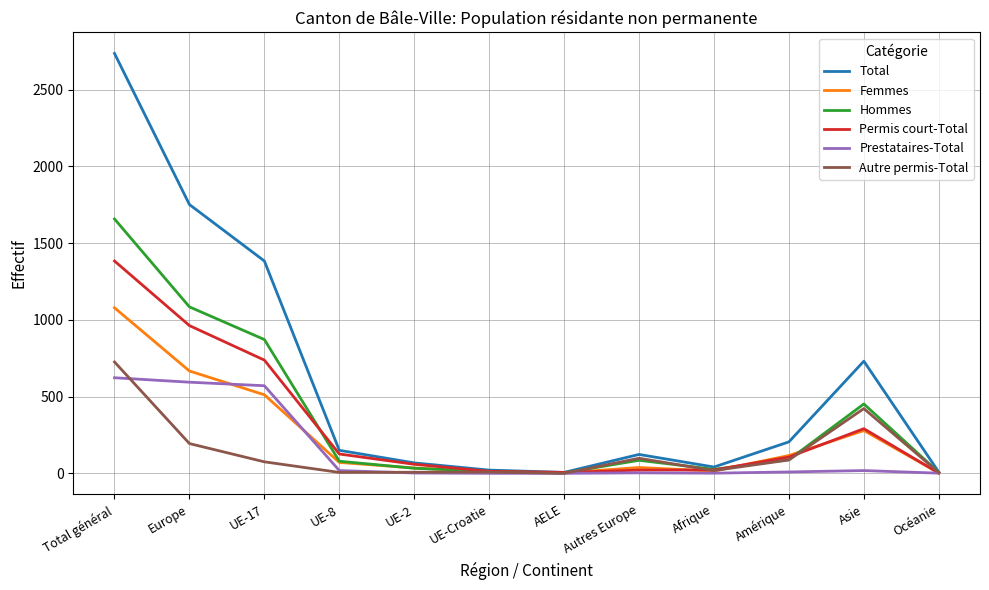

The value of Prestataires-Total at UE-17 is 937. True or false?

False